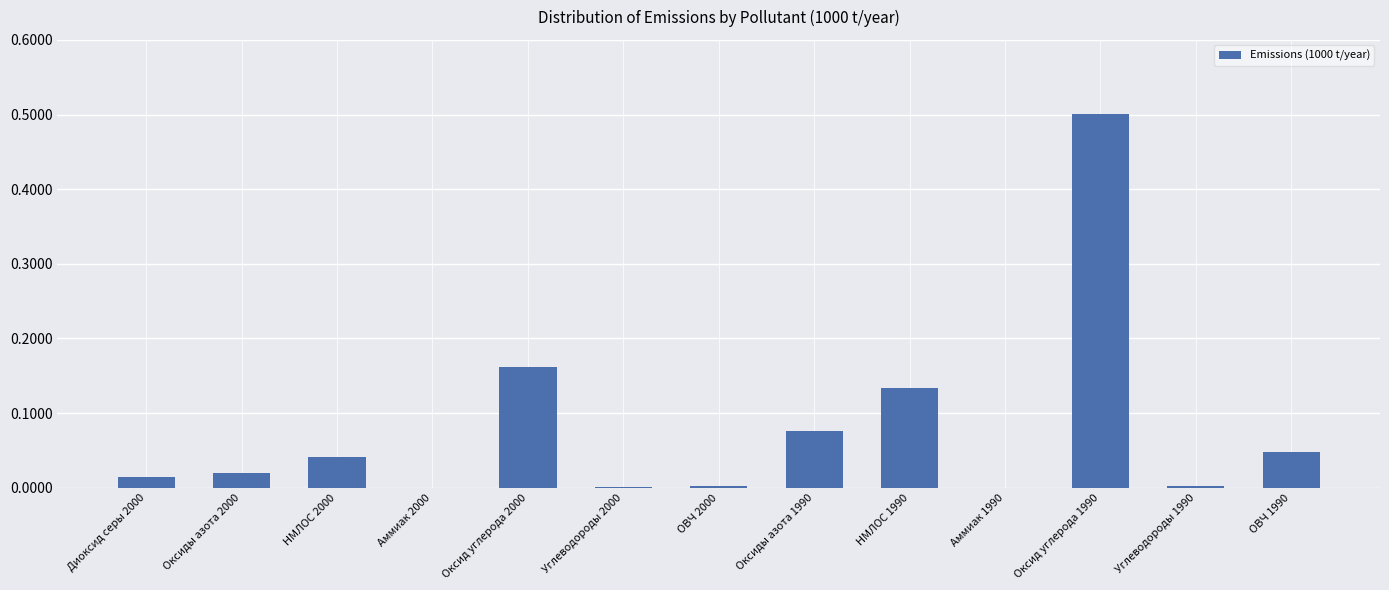

What is the maximum value shown in the chart?

0.5